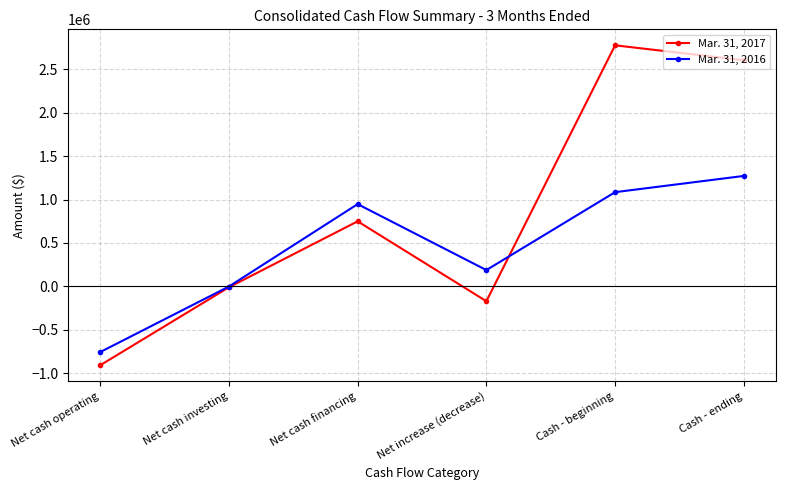

Where is the first local maximum for Mar. 31, 2017?

Net cash financing